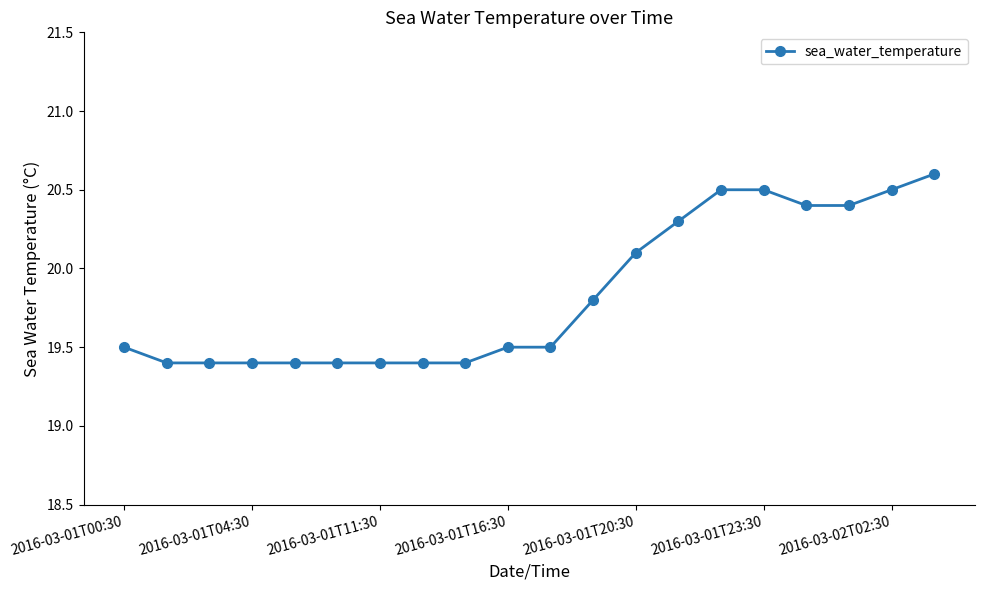

Is this an area chart (filled region under the line)?

No